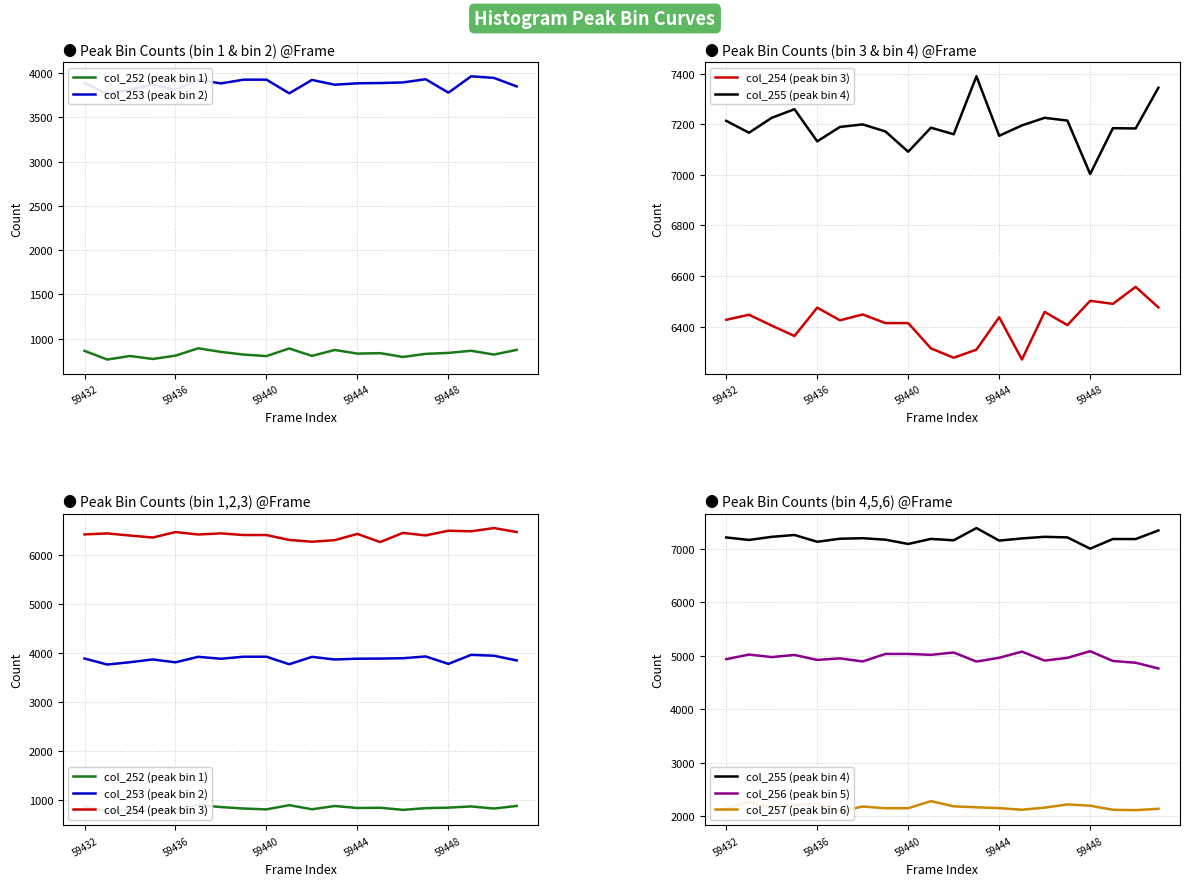

Which series has the largest total across all categories?

col_255 (peak bin 4)